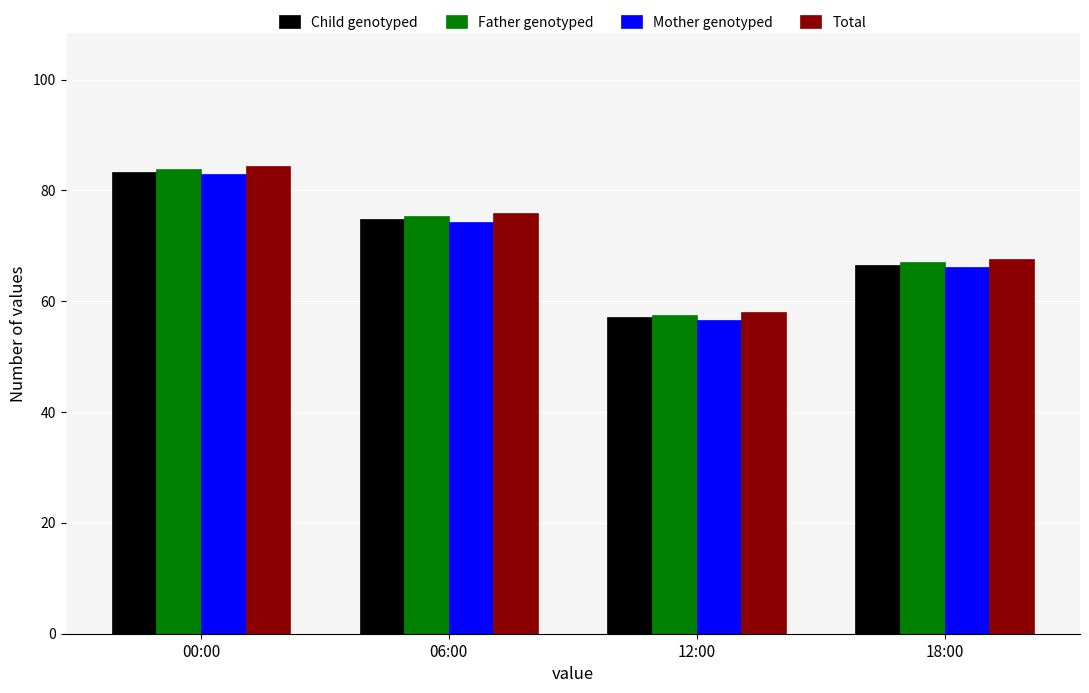

How many bars are there in each group?

4